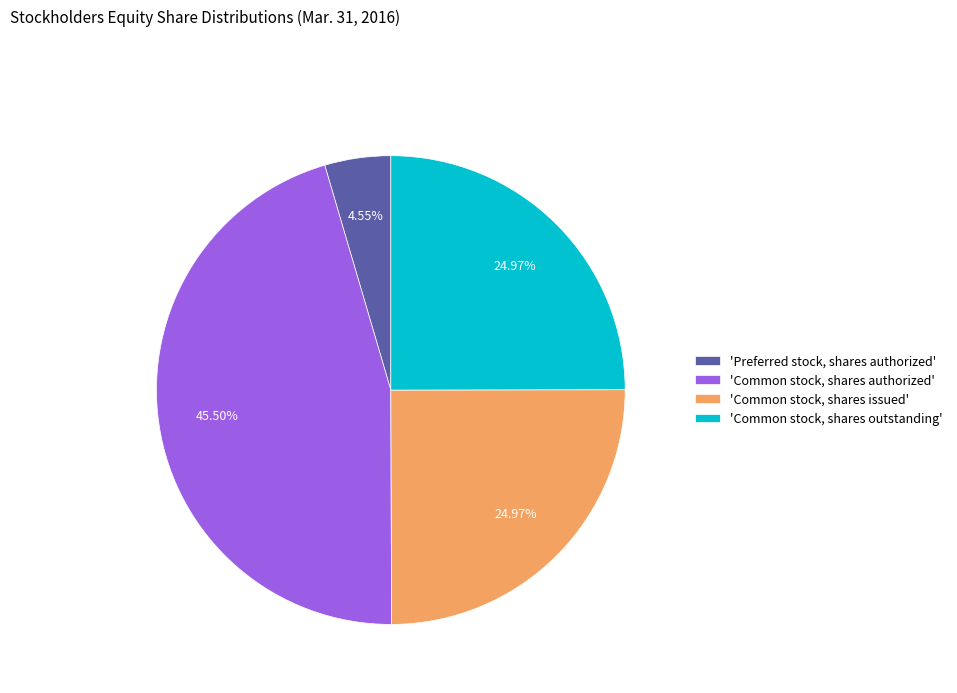

What is the ratio of the value at 'Common stock, shares authorized' to the value at 'Common stock, shares issued'?

1.8